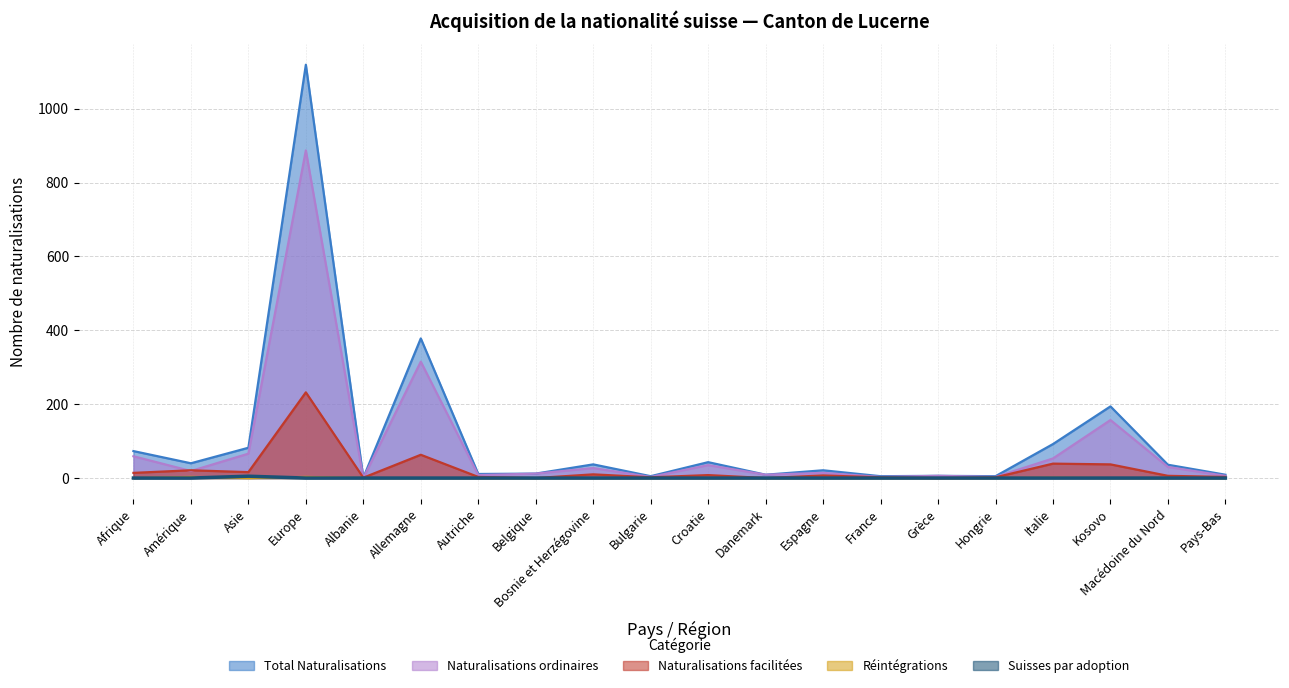

The Naturalisations facilitées series shows 21 at Amérique. True or false?

True